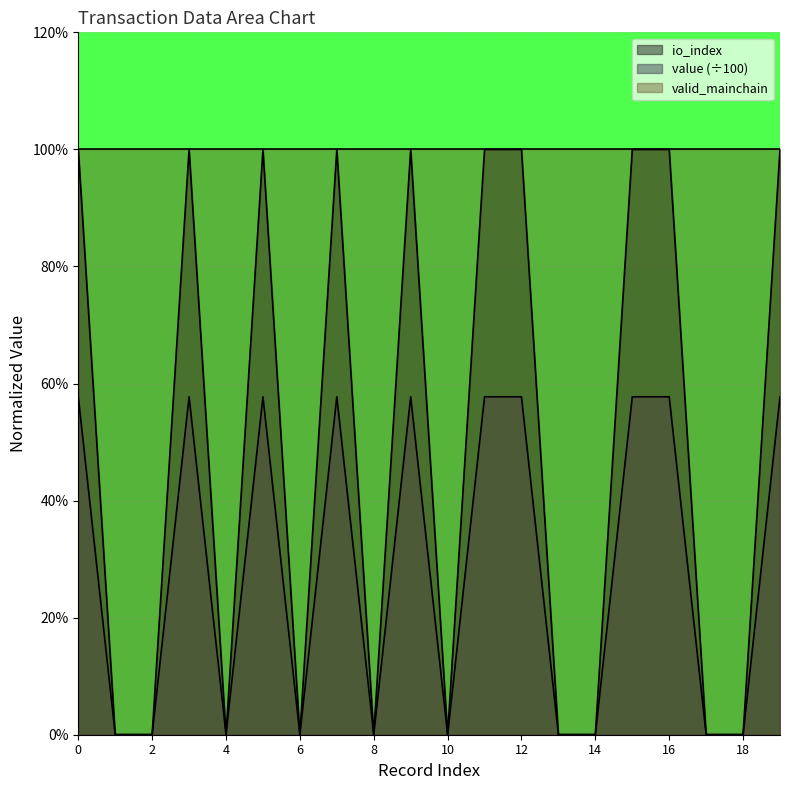

How many times do value and io_index cross each other?

14